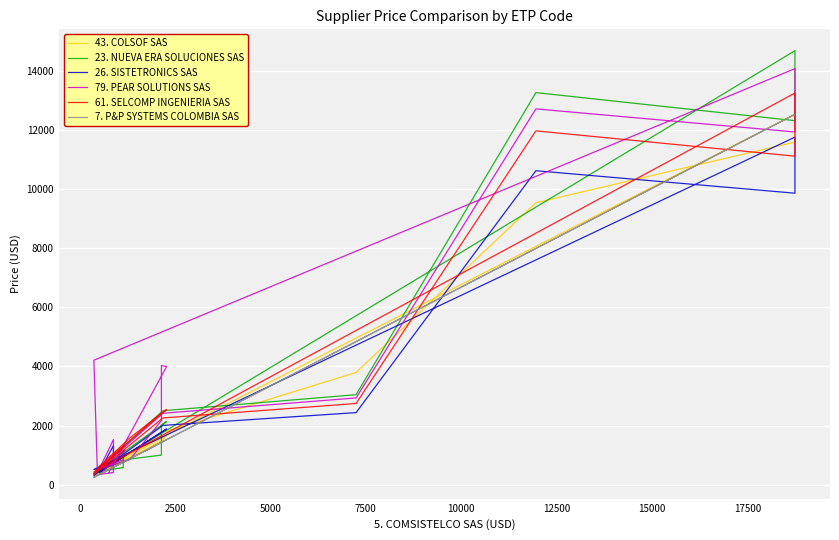

What position from the right is 5000?

17